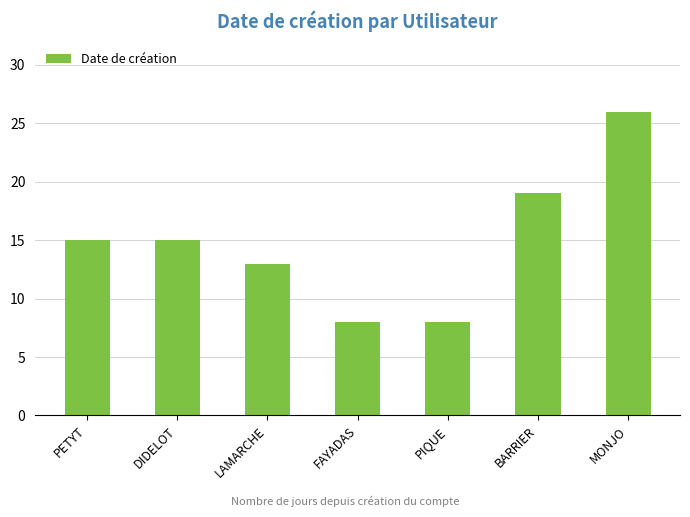

Does the chart contain any negative values?

No